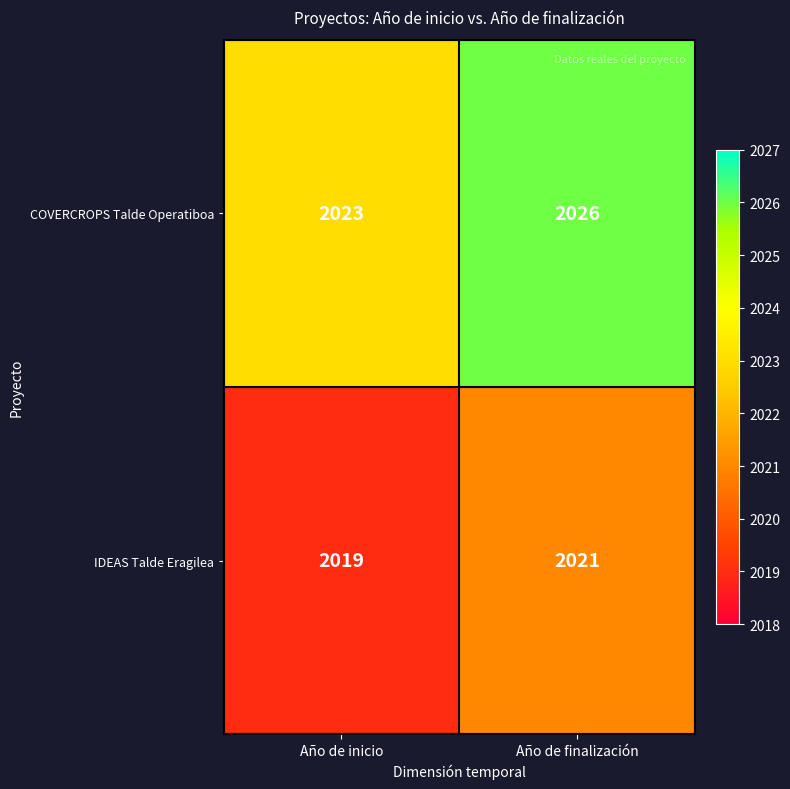

Reading left to right, transcribe all the data shown in this chart.

COVERCROPS Talde Operatiboa: Año de inicio=2023	Año de finalización=2026
IDEAS Talde Eragilea: Año de inicio=2019	Año de finalización=2021